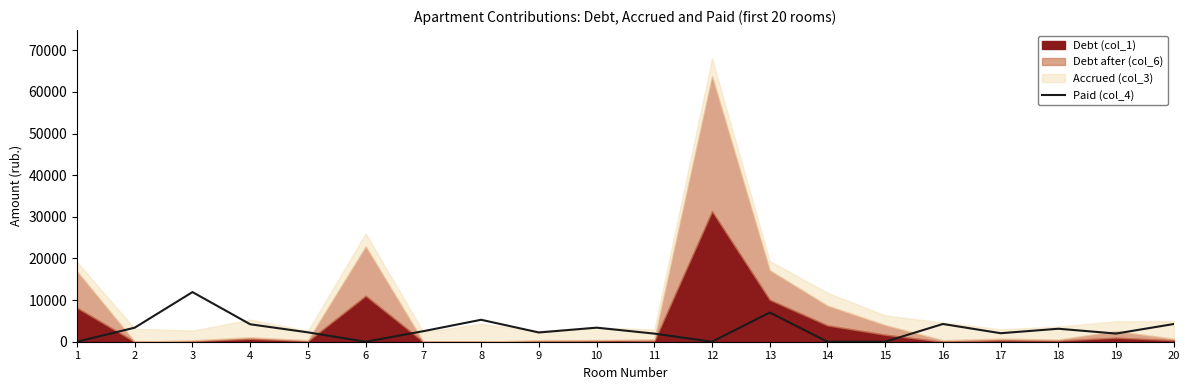

How many values are above zero?

15